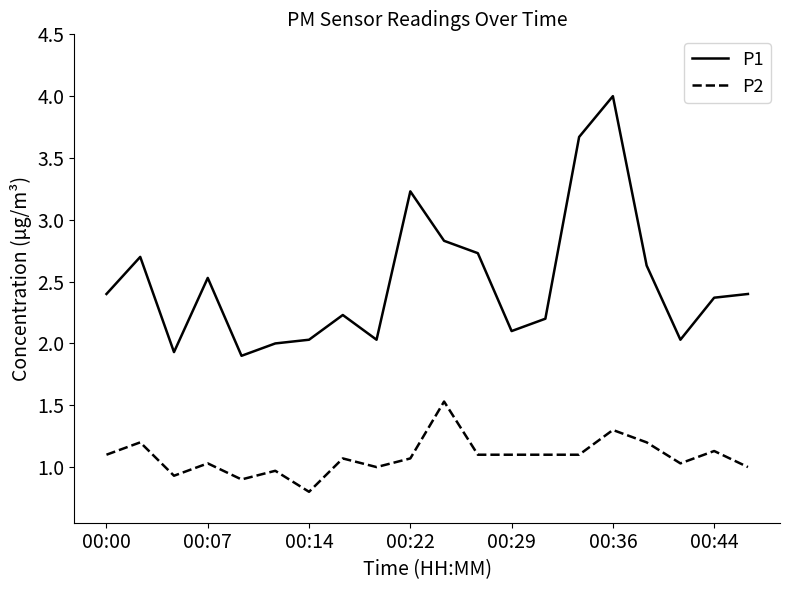

At how many categories does at least one series exceed 3?

3